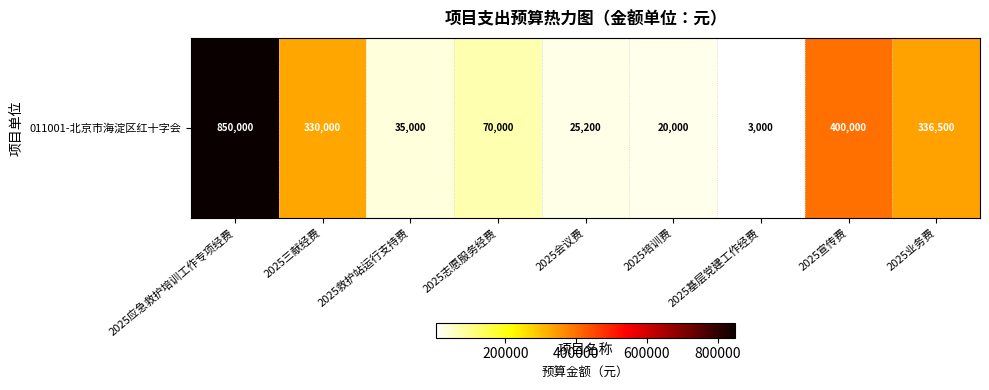

Reading right to left, transcribe all the data shown in this chart.

336500	400000	3000	20000	25200	70000	35000	330000	850000